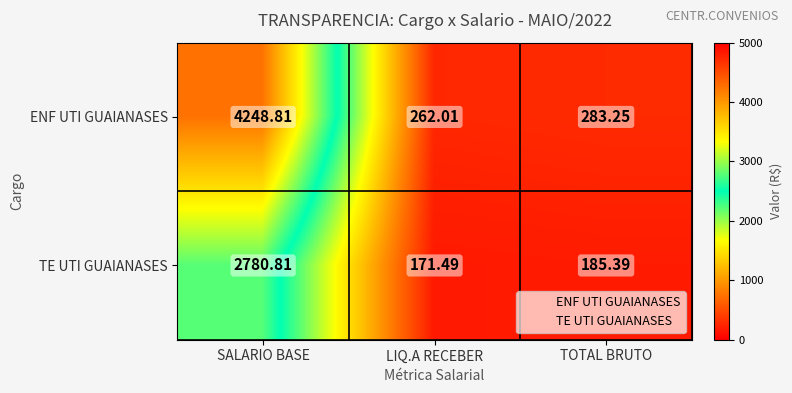

Which series has the largest range (max minus min)?

ENF UTI GUAIANASES